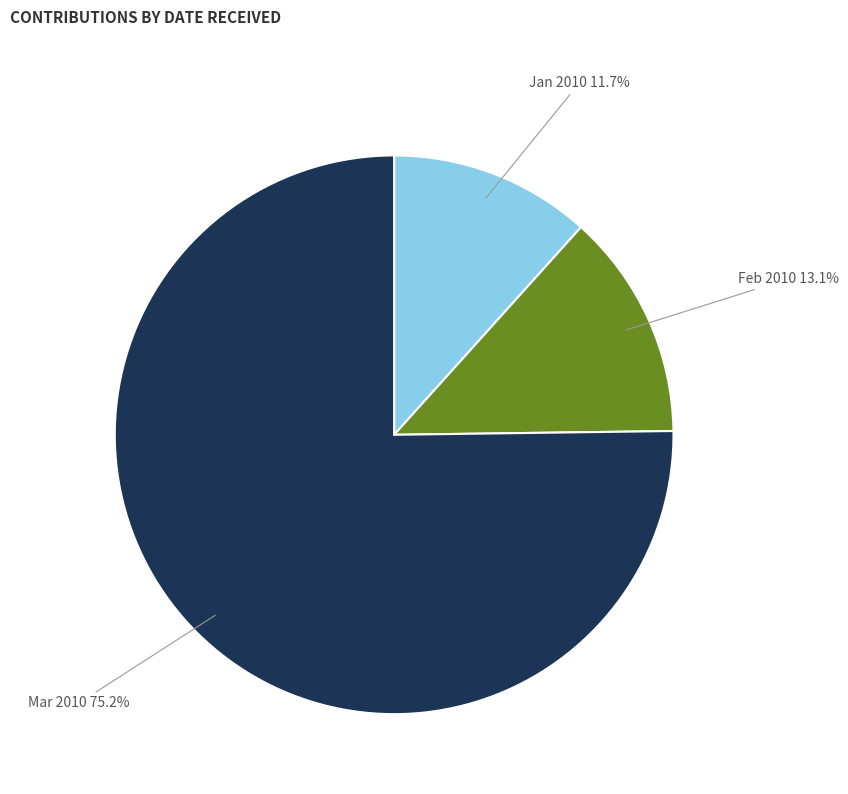

Rank the categories by value from highest to lowest.

Mar 2010, Feb 2010, Jan 2010